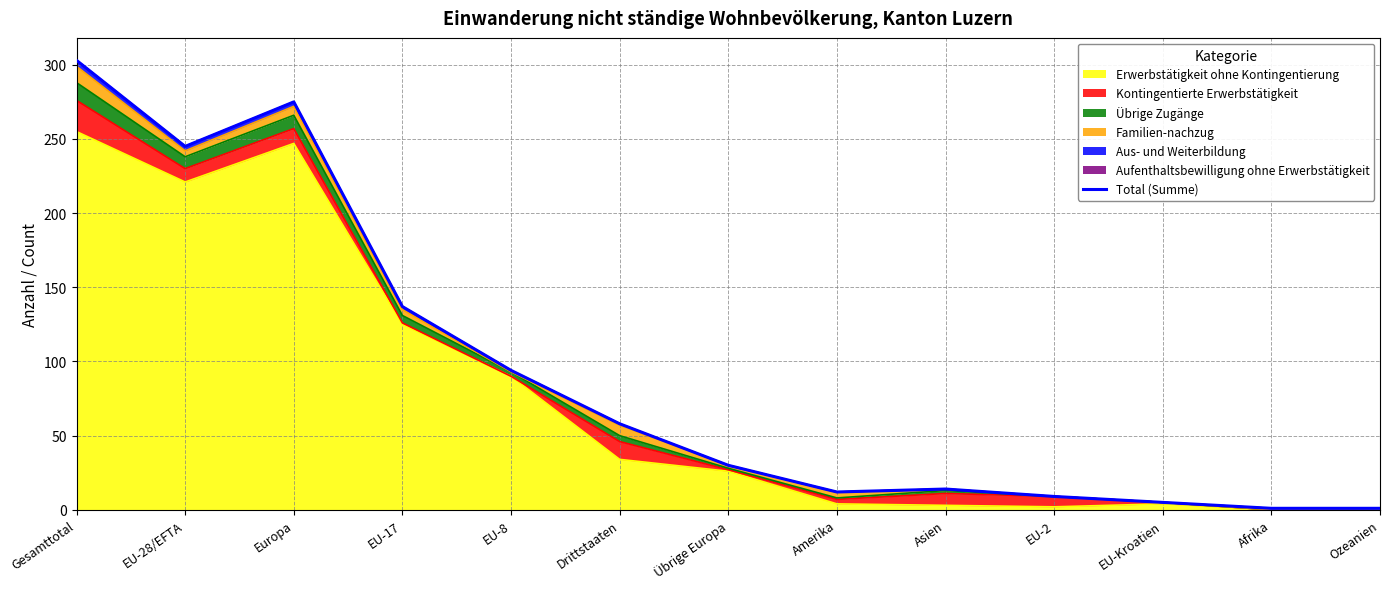

List the labels in order of value, smallest first.

Afrika, Ozeanien, EU-Kroatien, EU-2, Amerika, Asien, Übrige Europa, Drittstaaten, EU-8, EU-17, EU-28/EFTA, Europa, Gesamttotal